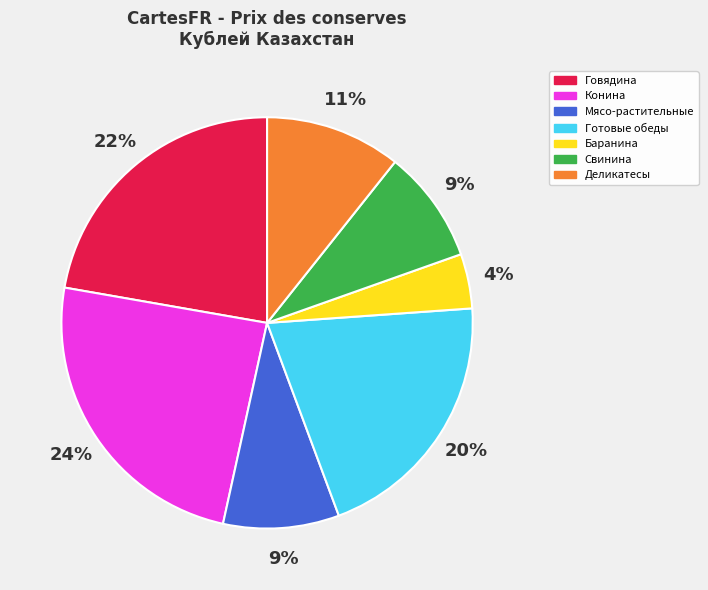

What is the smallest slice in the pie chart?

Баранина